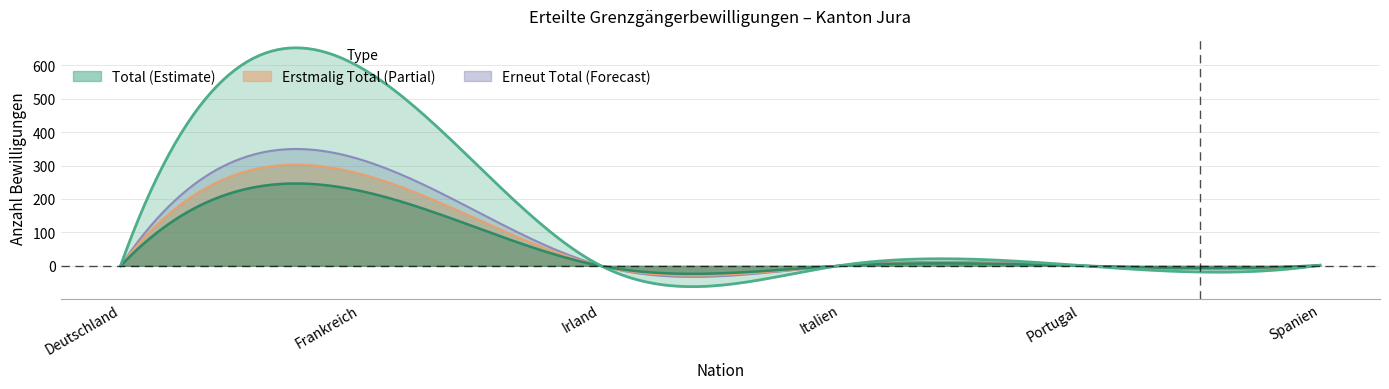

How many intersections are there between Frauen and Erneut Total?

1